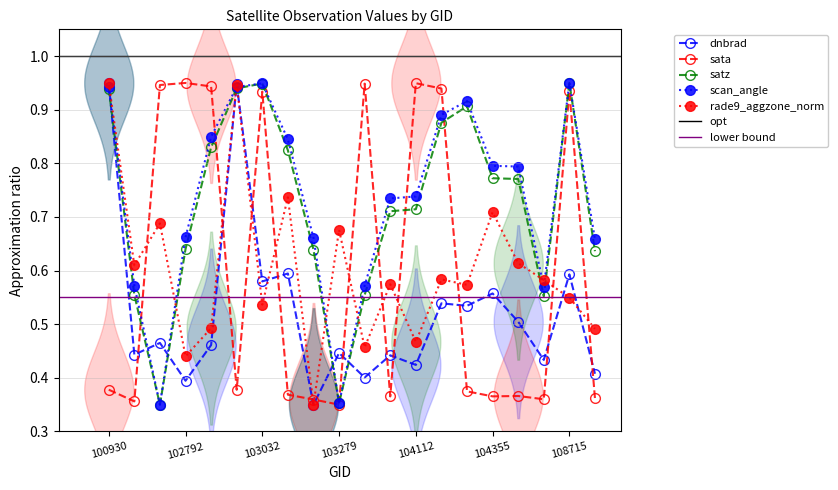

Where is sata nearest to the value 0?

103279